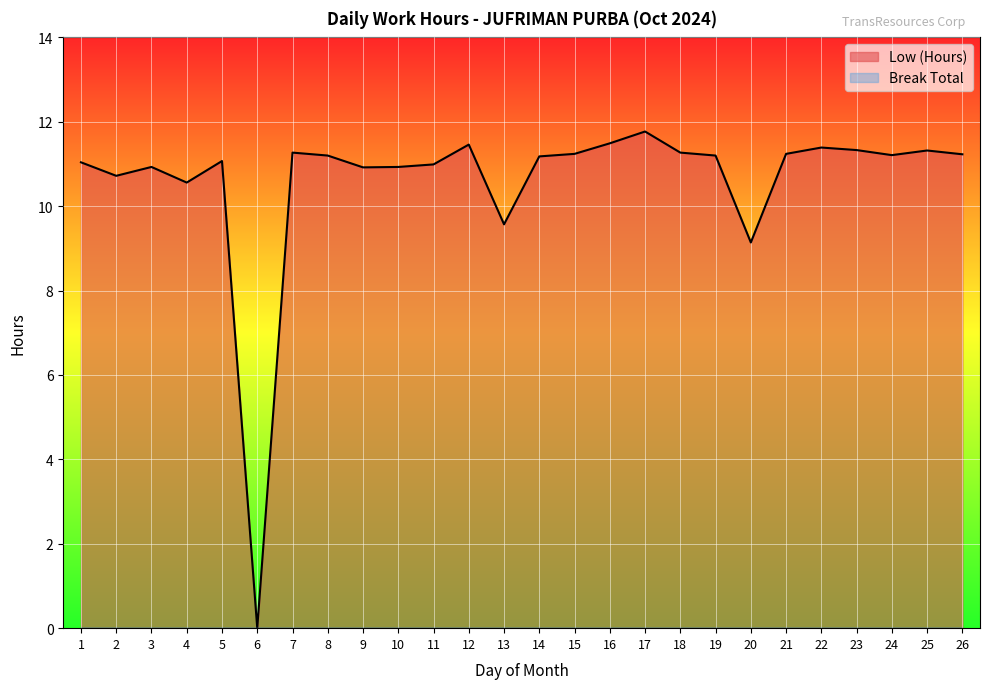

How many values are below 11?

9